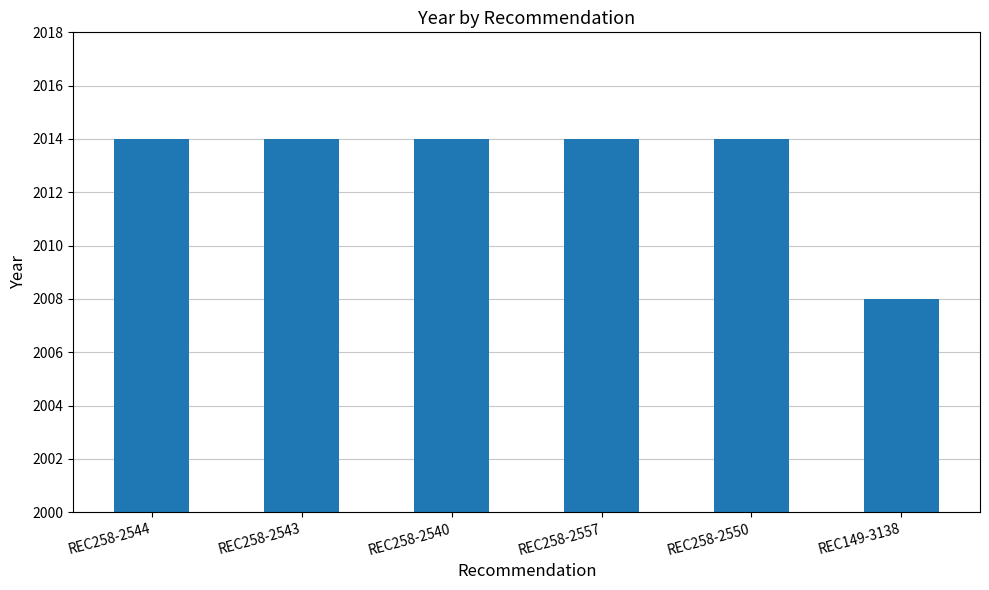

What is the average value?

2013